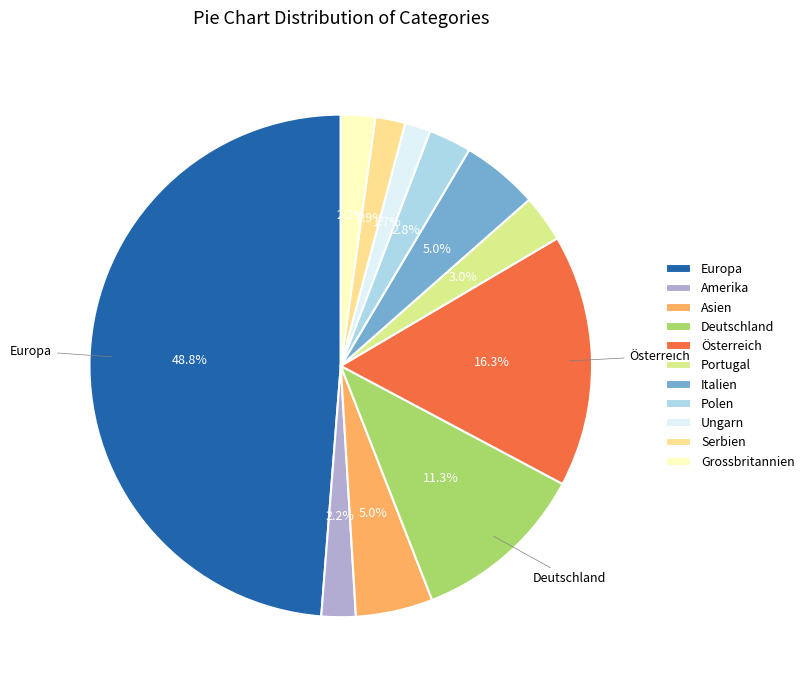

Is there any slice that represents more than half of the pie?

No